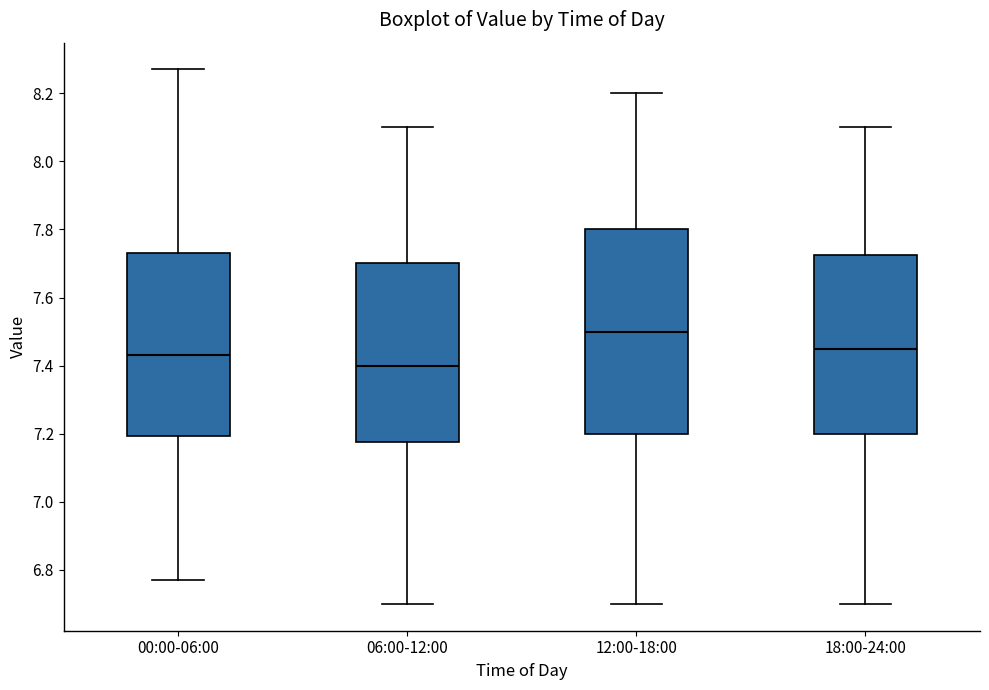

Which box is the tallest, from its lower edge to its upper edge?

12:00-18:00